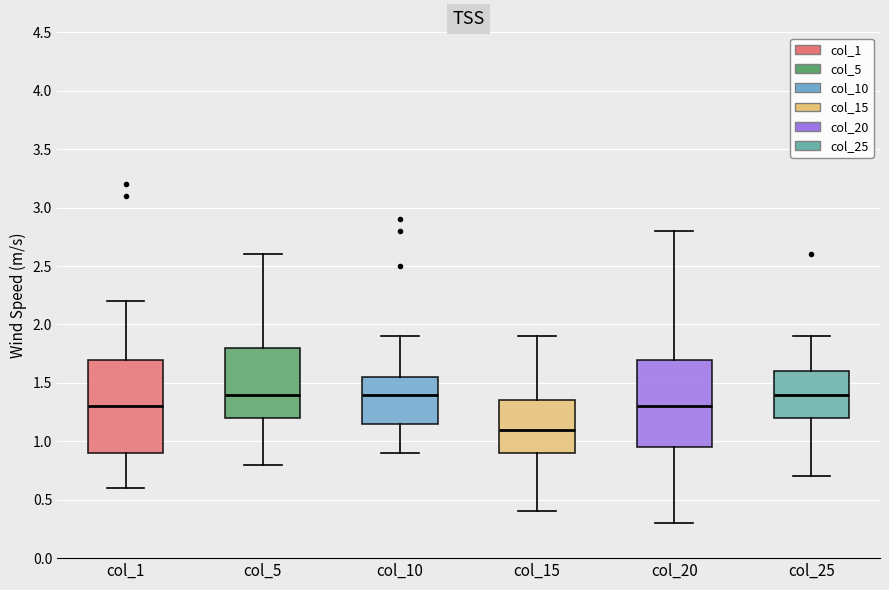

Reading left to right, read every box against the y-axis: the position of its median line, the range the box covers, and the ends of its whiskers. The values are not printed on the chart, so give them approximately, as read against the axis.

col_1: median 1.30, box 0.90 to 1.70, whiskers 0.60 to 2.20
col_5: median 1.40, box 1.20 to 1.80, whiskers 0.80 to 2.60
col_10: median 1.40, box 1.15 to 1.55, whiskers 0.90 to 1.90
col_15: median 1.10, box 0.90 to 1.35, whiskers 0.40 to 1.90
col_20: median 1.30, box 0.95 to 1.70, whiskers 0.30 to 2.80
col_25: median 1.40, box 1.20 to 1.60, whiskers 0.70 to 1.90